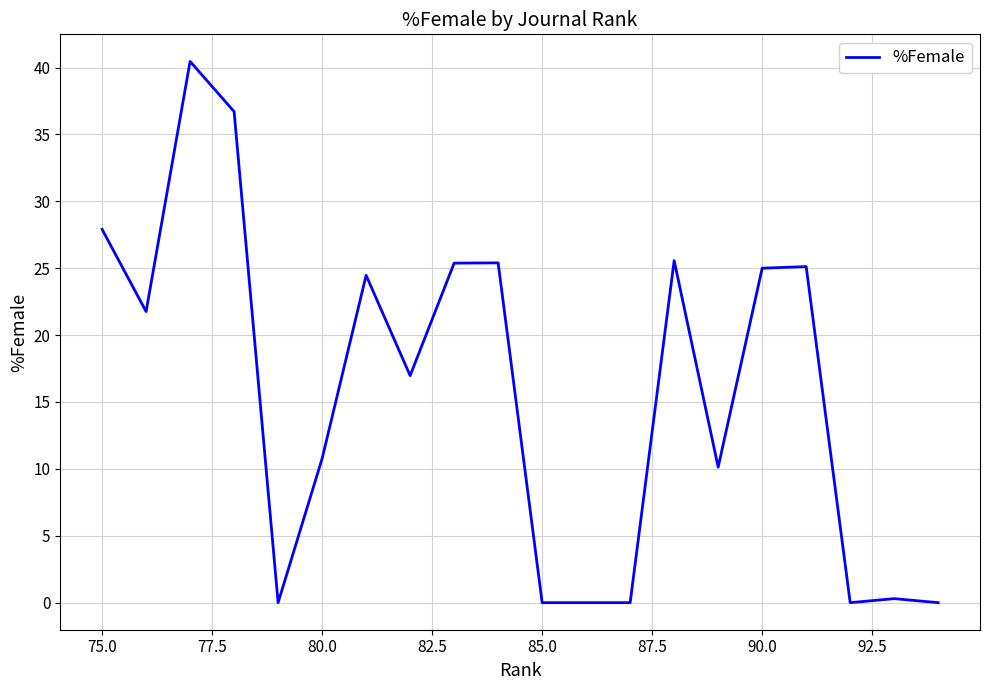

How many lines are shown in the chart?

1